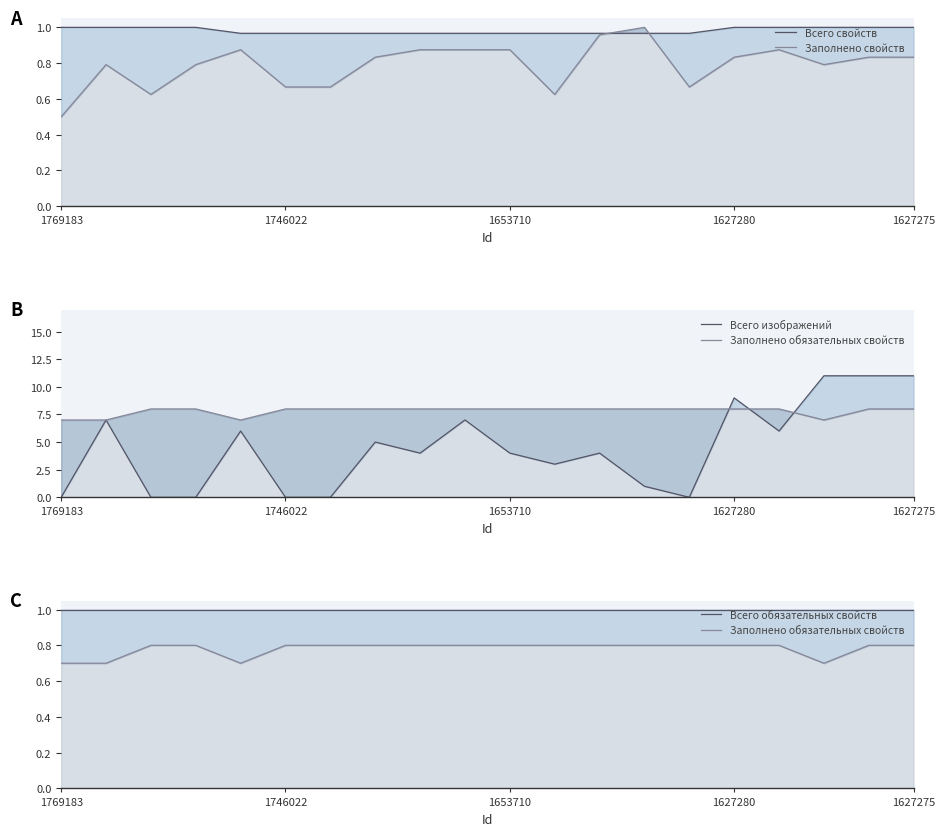

What is the minimum value for Всего свойств?

1.0